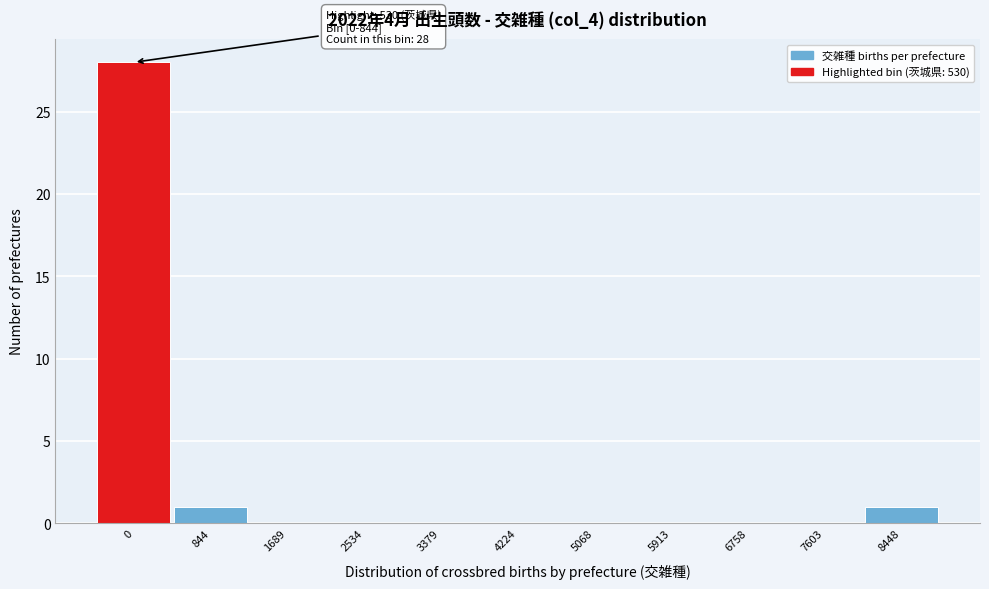

Reading left to right, list all the values displayed in this chart.

0=28	844=1	1689=0	2534=0	3379=0	4224=0	5068=0	5913=0	6758=0	7603=0	8448=1